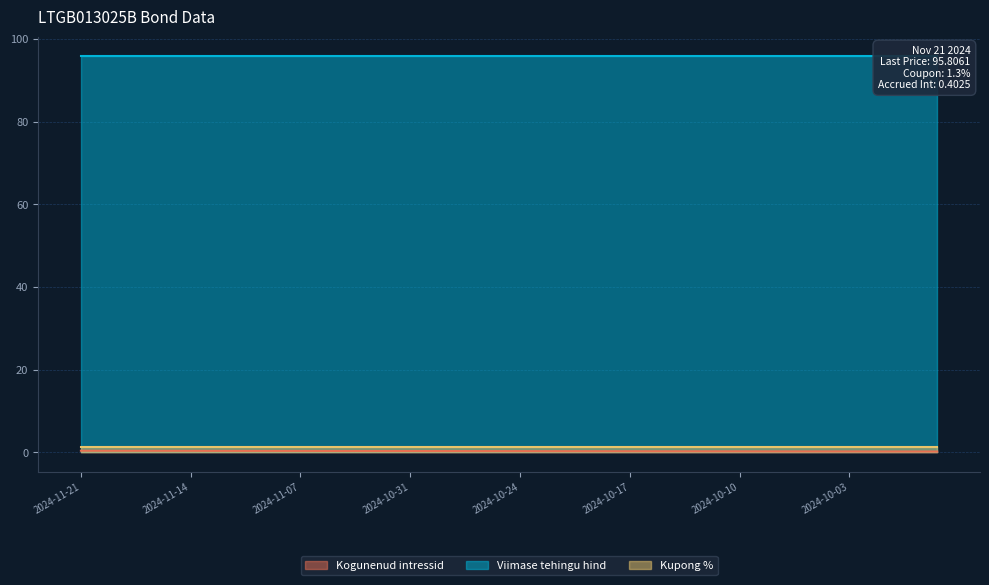

Is the value of Kogunenud intressid at 2024-11-11 greater than the value of Viimase tehingu hind at 2024-10-14?

No